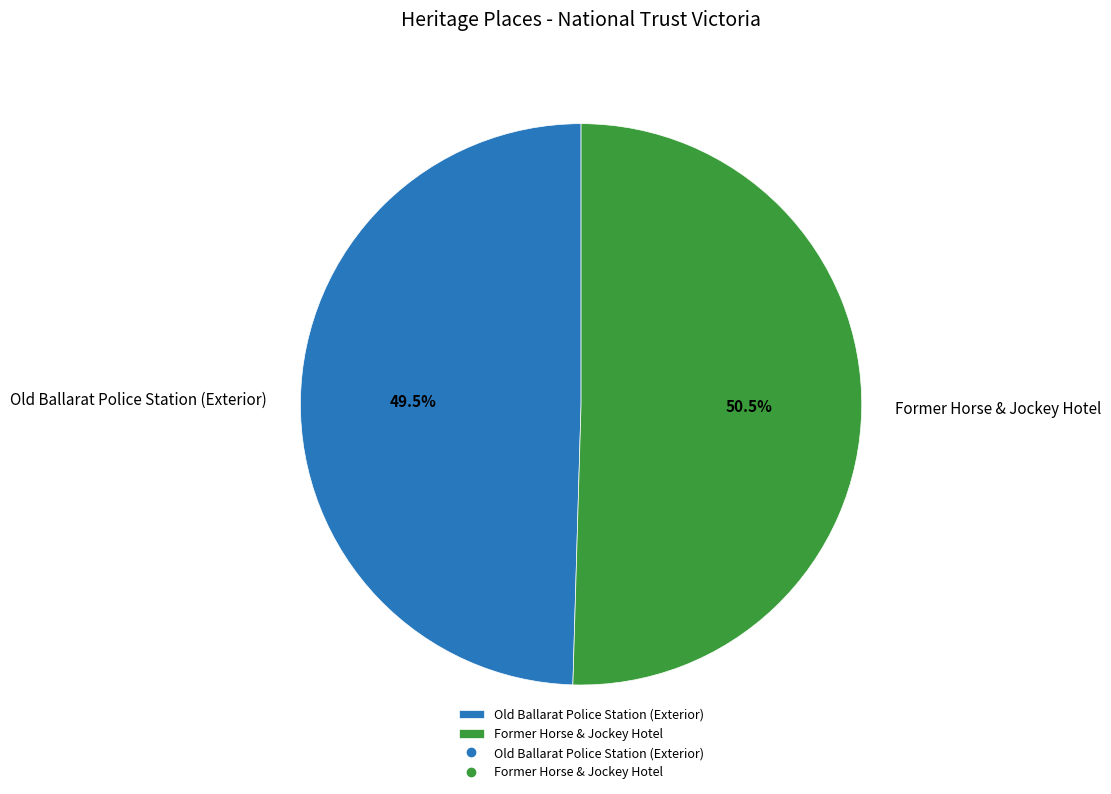

Rank the categories by value from lowest to highest.

Old Ballarat Police Station (Exterior), Former Horse & Jockey Hotel